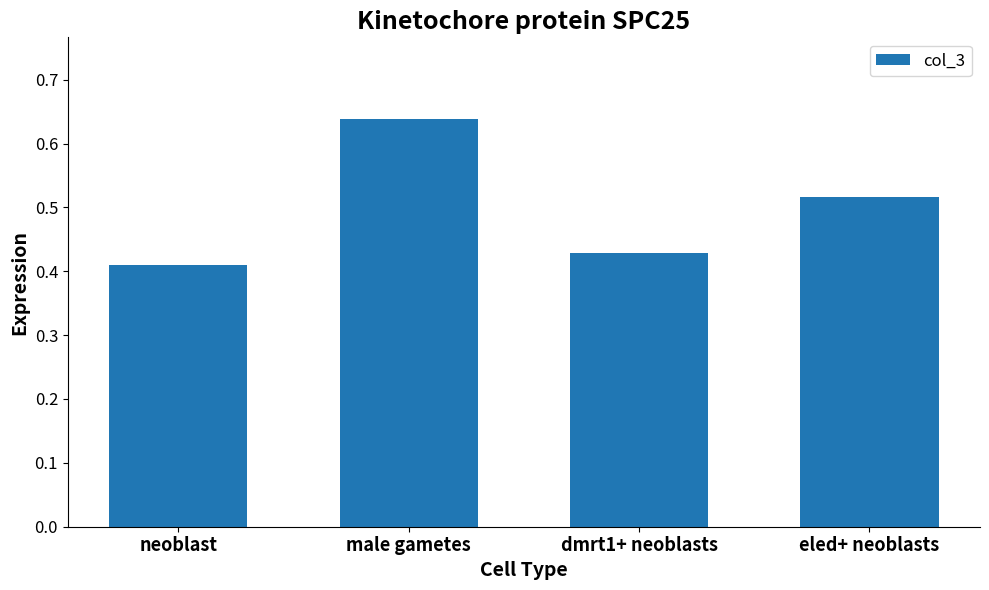

Are the bars horizontal?

No